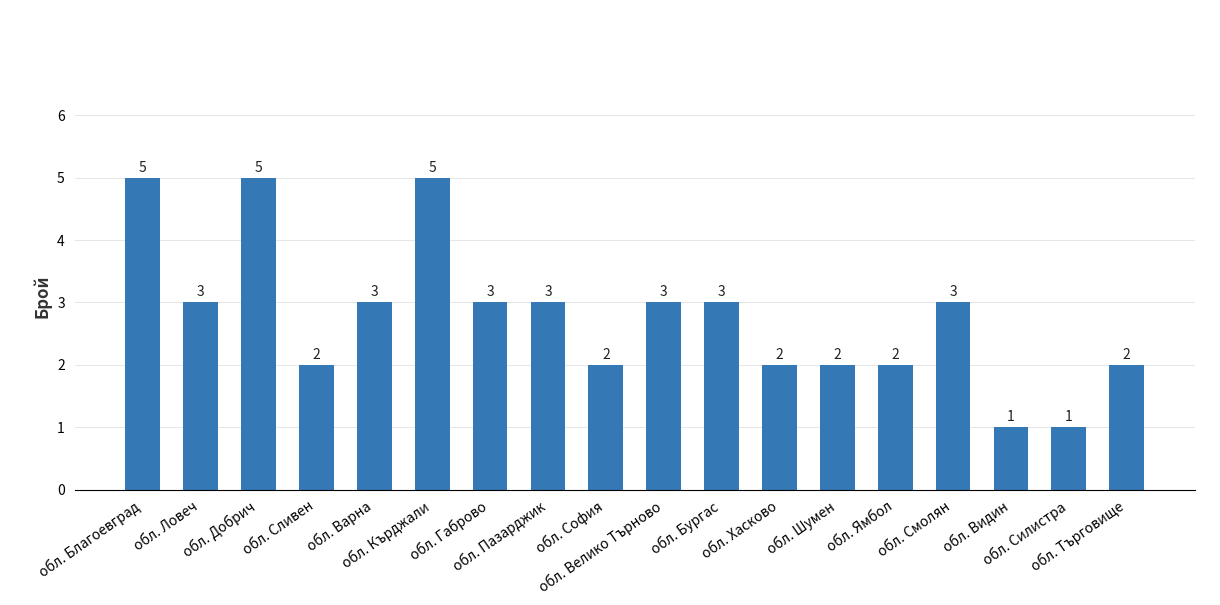

What is the greatest value displayed?

5